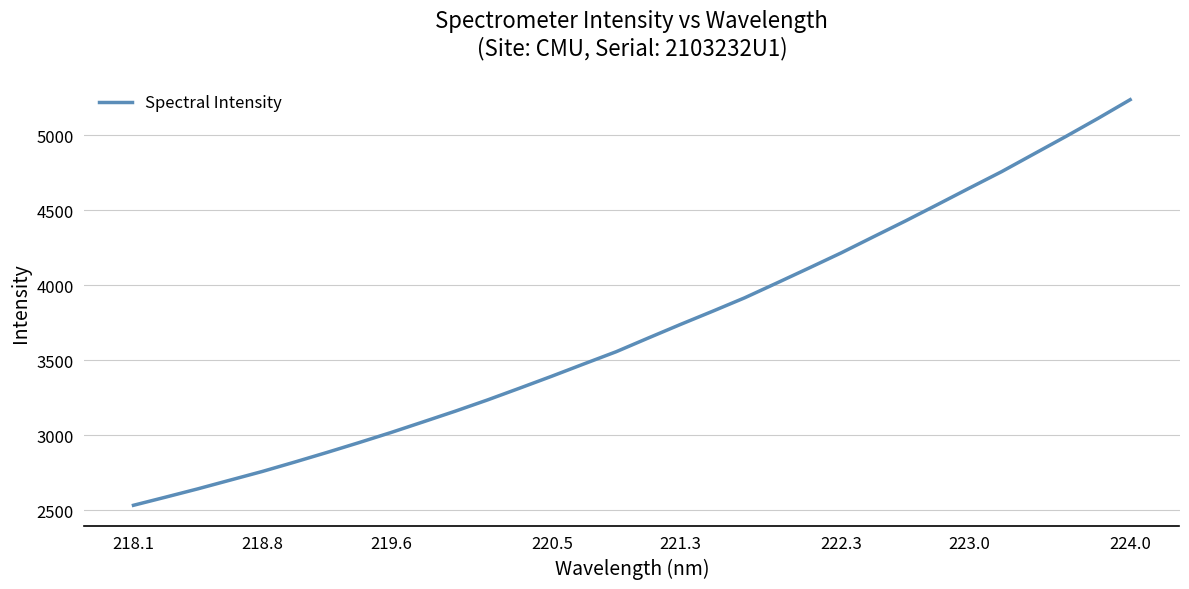

What is the greatest value displayed?

5235.5